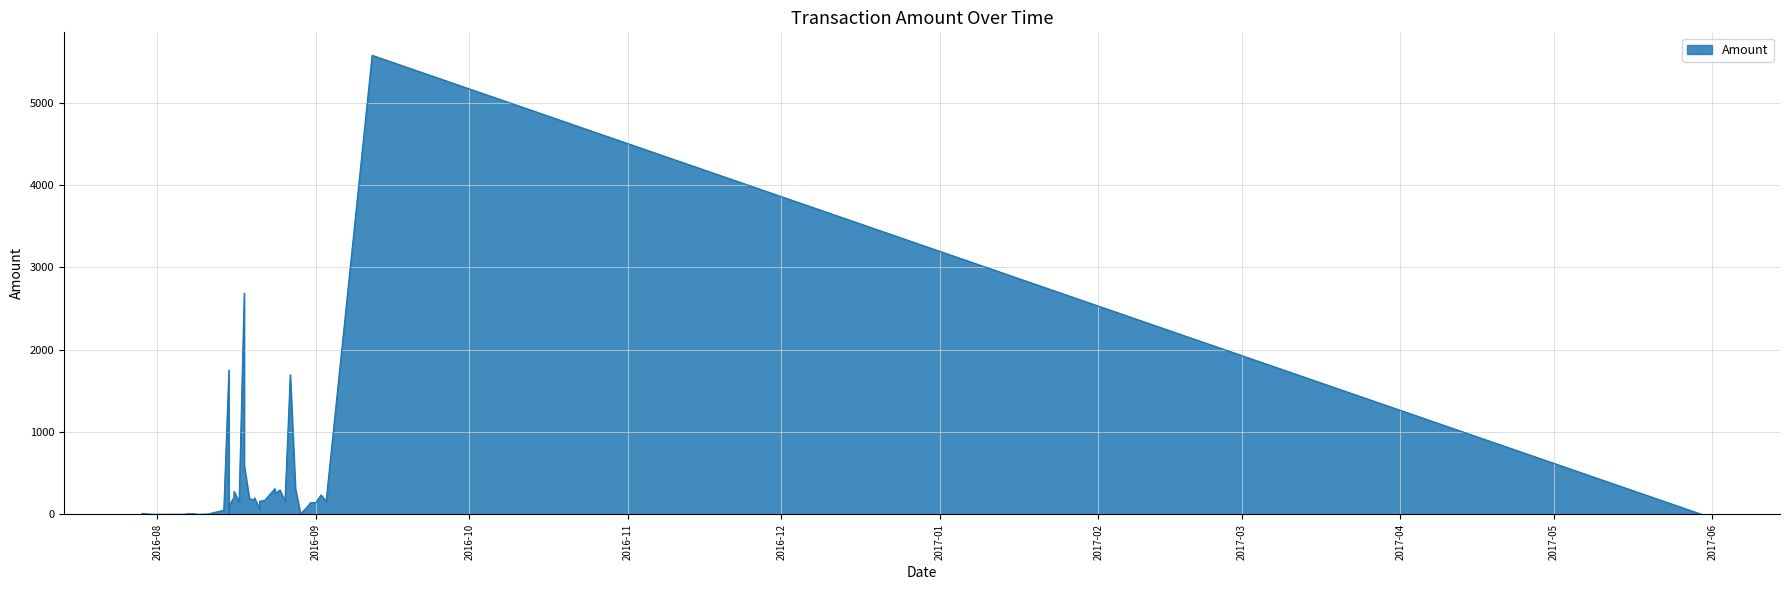

True or false: the data has more than 0 interior local peaks.

True